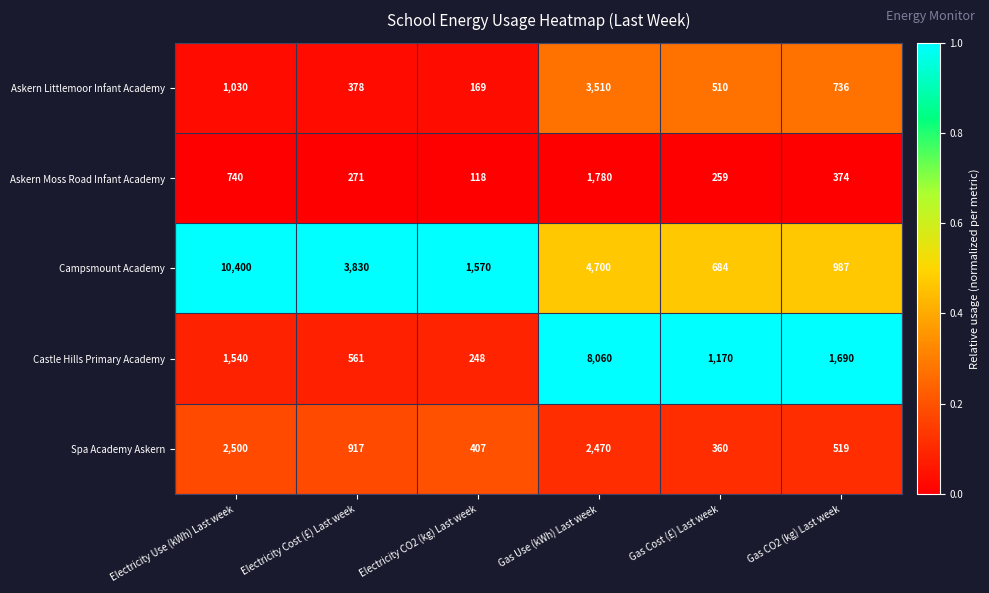

What is the difference between the second highest and minimum values in the Askern Littlemoor Infant Academy series?

861